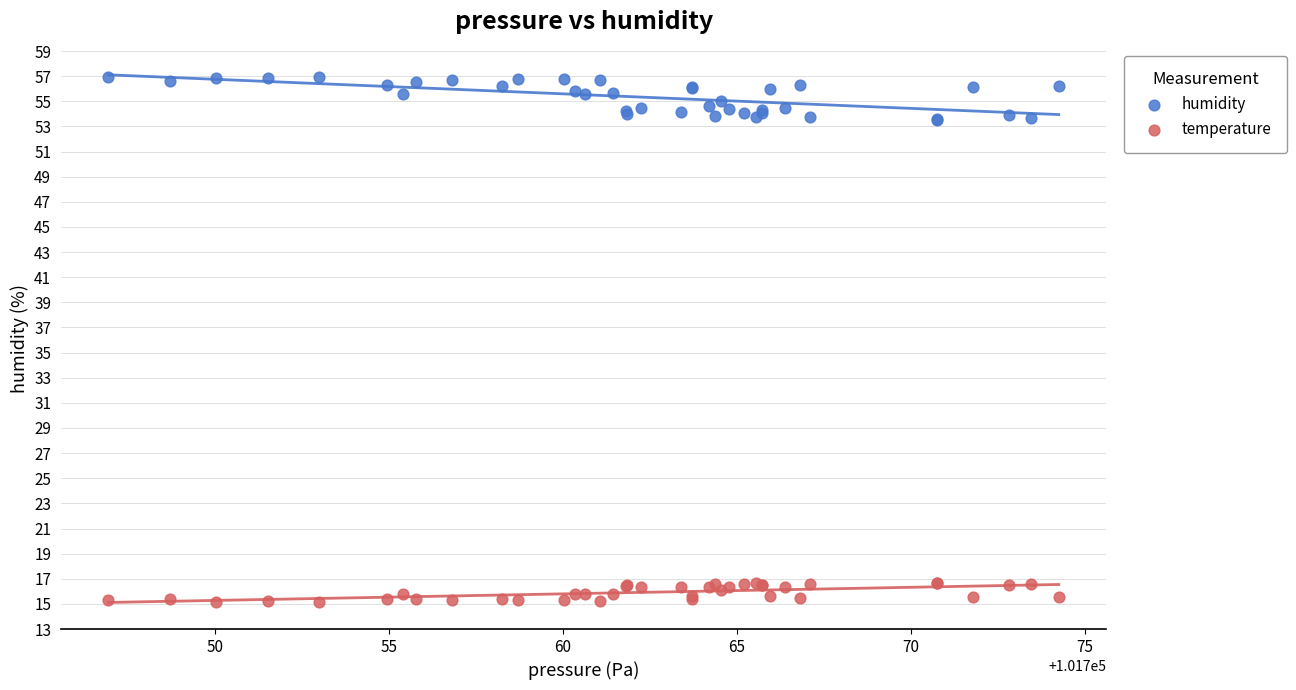

Which series reaches the minimum Y coordinate?

temperature